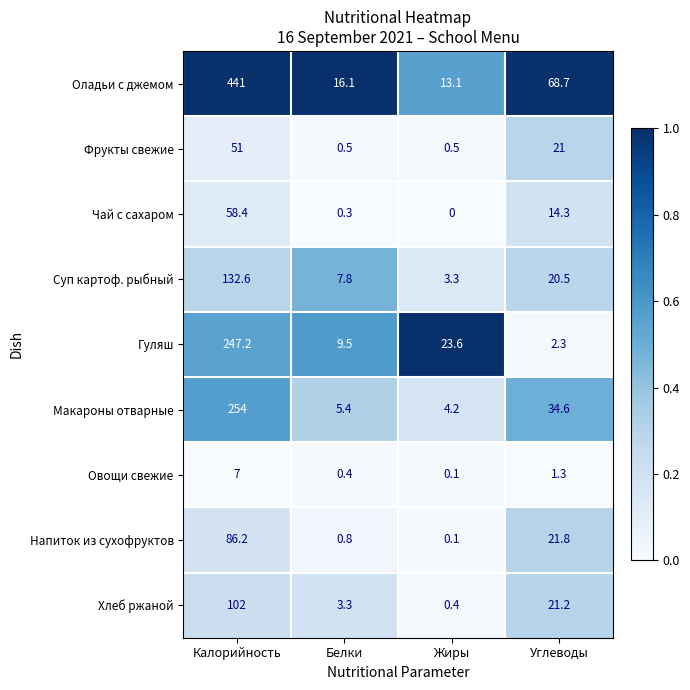

True or false: Суп картоф. рыбный has a value of 7.8 at Белки.

True